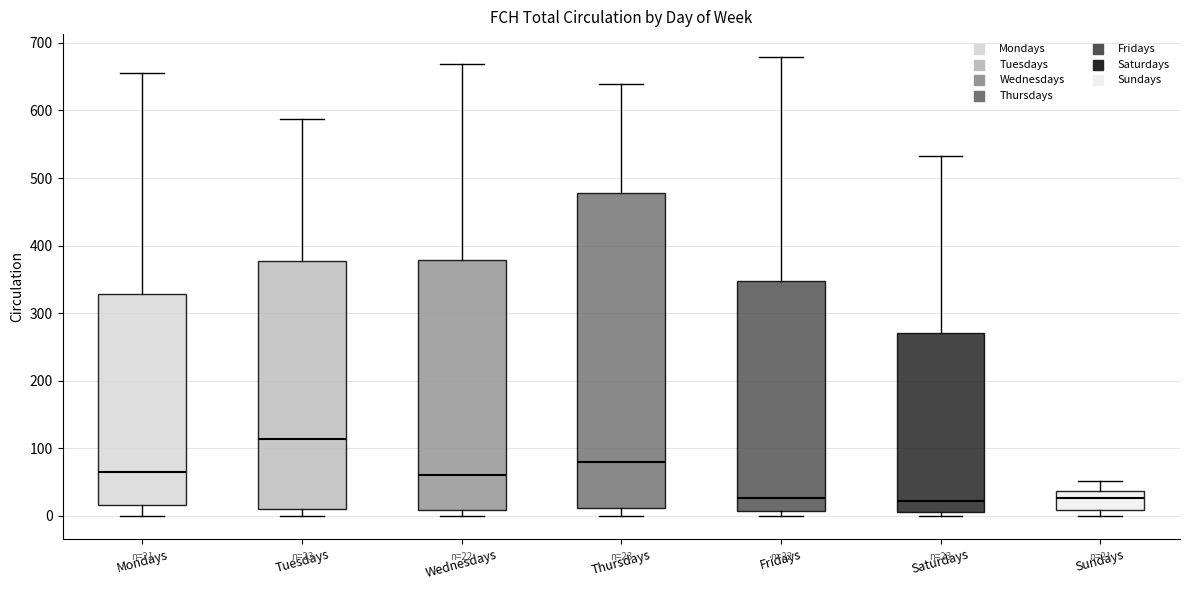

Which box's median line is the highest?

Tuesdays